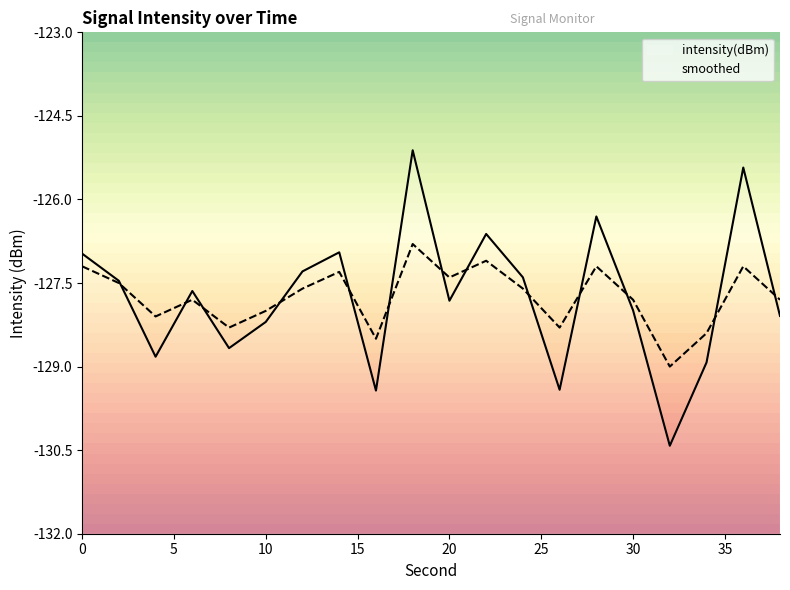

What is the difference between the maximum and minimum values in the smoothed series?

2.2